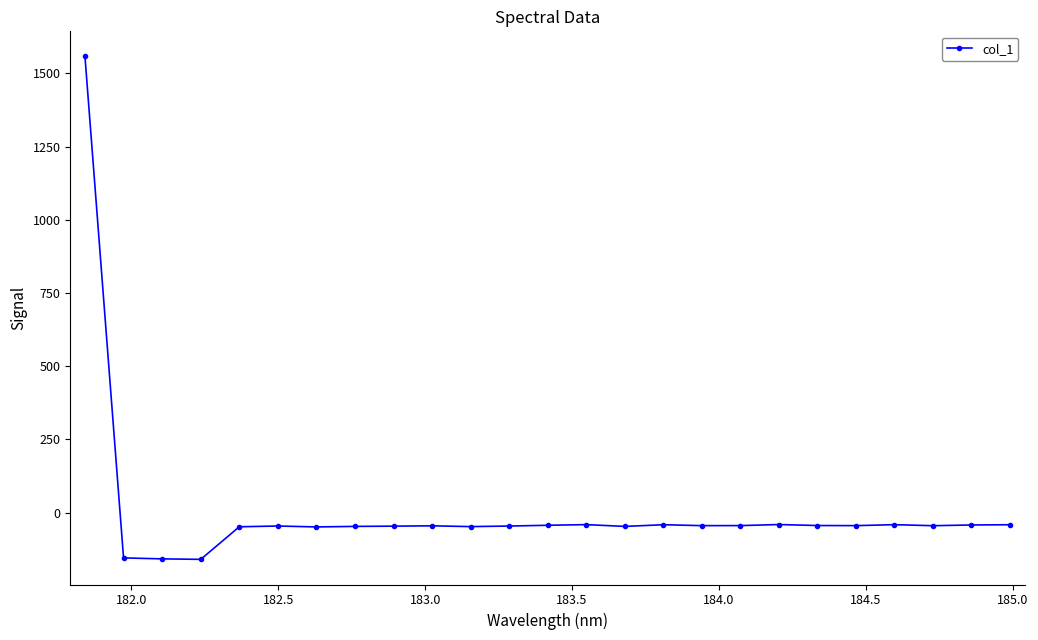

How many negative values are there?

24